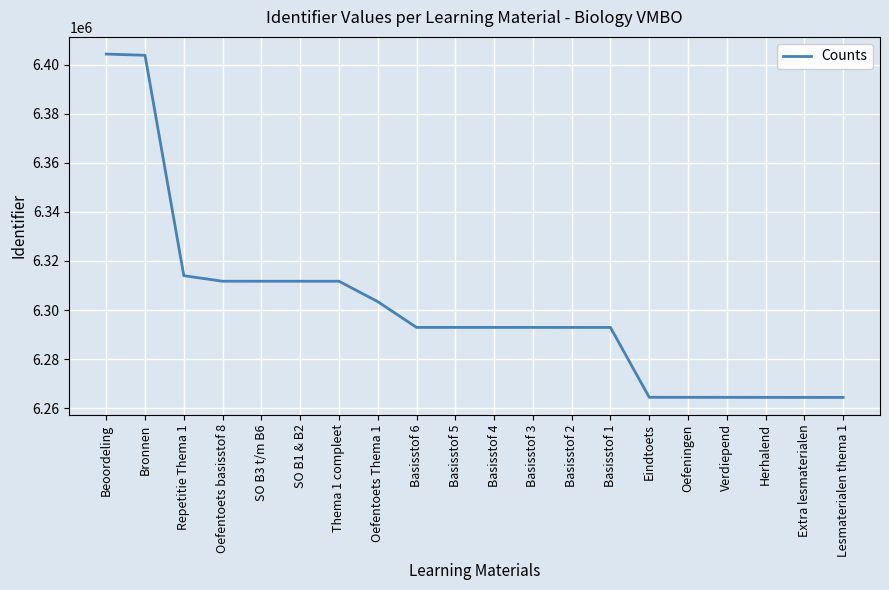

What is the sum of all values?

126016469